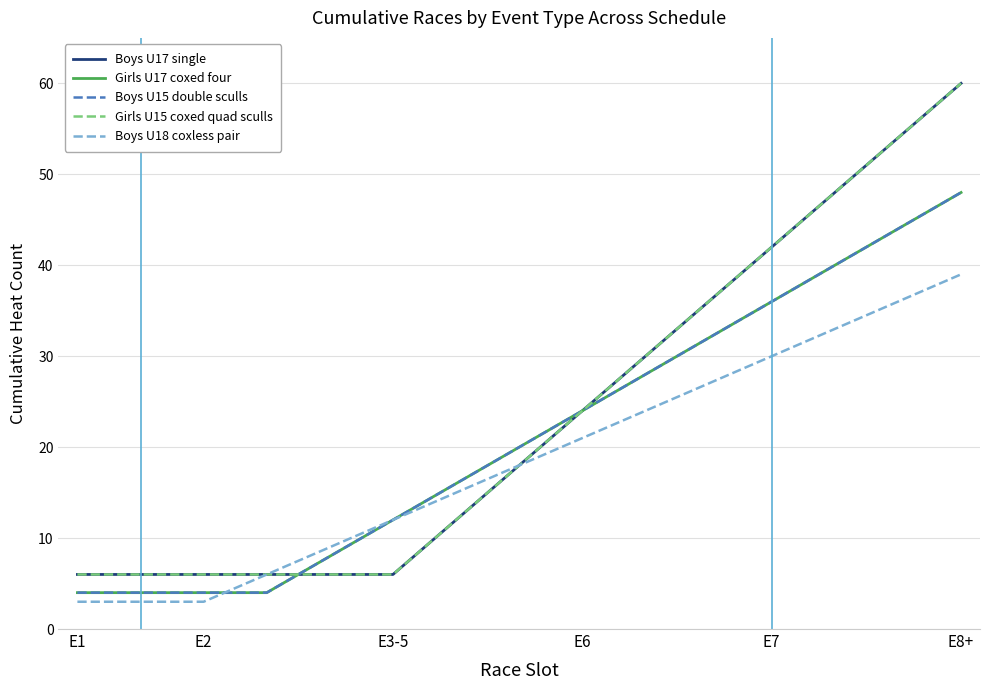

Does the chart have visible grid lines?

Yes